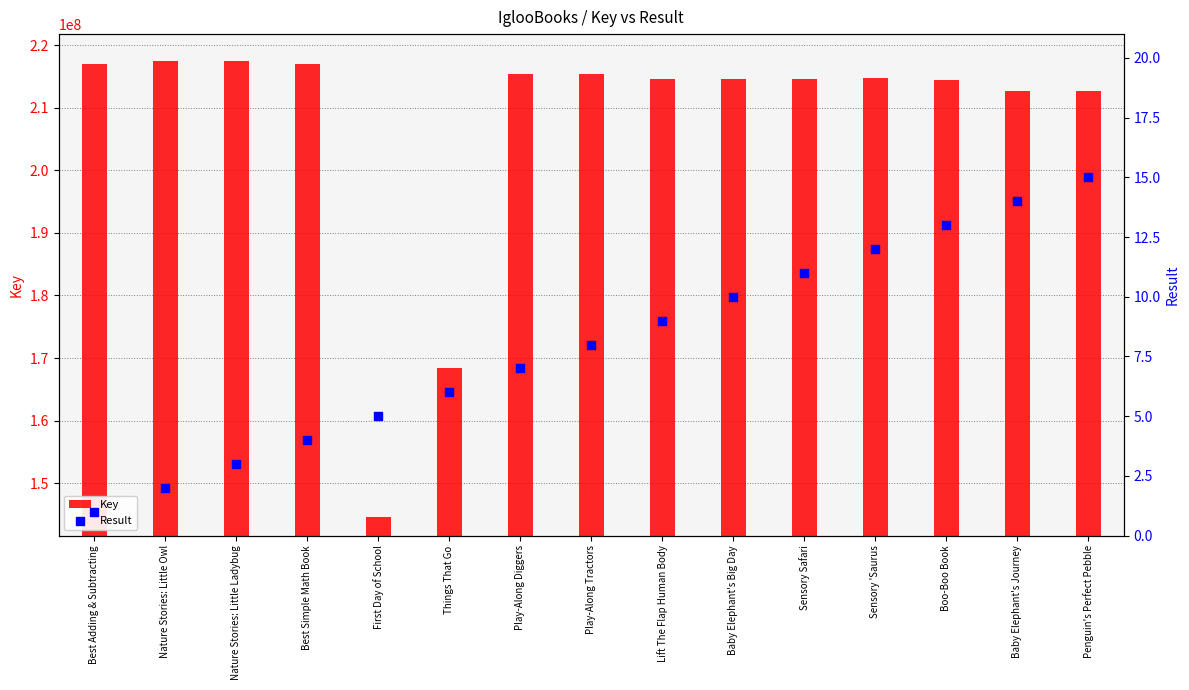

What are all the series names shown in the legend?

Key, Result